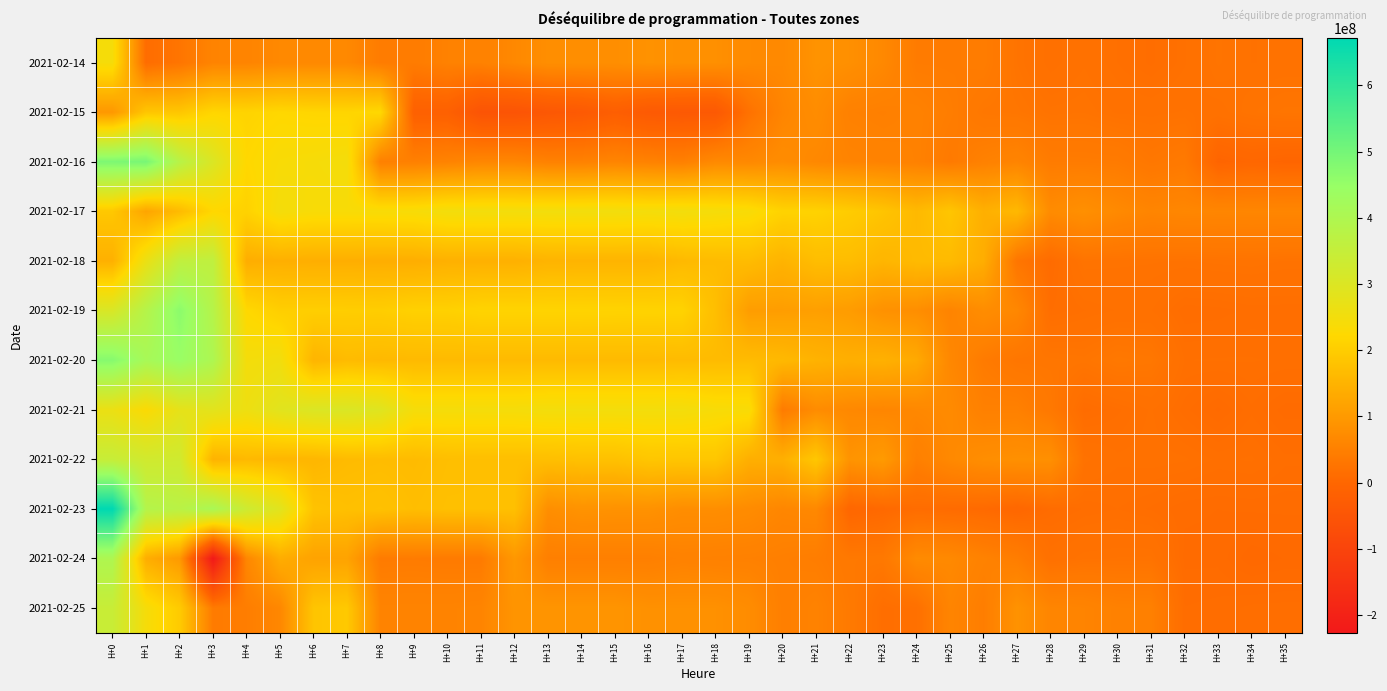

Reading right to left, what are all the values shown in this chart?

2021-02-14: H+35=22674469	H+34=22549641	H+33=26480206	H+32=18632955	H+31=13135468	H+30=17252274	H+29=22182164	H+28=17440674	H+27=26067073	H+26=43499341	H+25=41132696	H+24=41600746	H+23=65918653	H+22=80431895	H+21=86459117	H+20=66980015	H+19=70124280	H+18=80858181	H+17=81401090	H+16=84450891	H+15=78064491	H+14=78064491	H+13=77904335	H+12=65905505	H+11=52413759	H+10=52413759	H+9=41869138	H+8=42408431	H+7=66617935	H+6=66610070	H+5=66582612	H+4=57967927	H+3=57603267	H+2=28202222	H+1=11588627	H+0=242144059
2021-02-15: H+35=28457335	H+34=25725850	H+33=21124788	H+32=22851064	H+31=21511840	H+30=22040649	H+29=25919723	H+28=25132628	H+27=30240156	H+26=32354169	H+25=44746712	H+24=52285034	H+23=48320044	H+22=51065988	H+21=75040592	H+20=59803831	H+19=21547007	H+18=-38330547	H+17=-37922345	H+16=-35922345	H+15=-21865886	H+14=-36885234	H+13=-42832868	H+12=-52690799	H+11=-53482799	H+10=-16402336	H+9=-16446843	H+8=222152543	H+7=216173478	H+6=217074874	H+5=220493473	H+4=213503467	H+3=217181953	H+2=187016702	H+1=186456240	H+0=96147594
2021-02-16: H+35=-3253685	H+34=481786	H+33=-4052921	H+32=37049979	H+31=32272886	H+30=40330792	H+29=41415951	H+28=41765011	H+27=58355582	H+26=51682992	H+25=38767002	H+24=52159639	H+23=55315577	H+22=58162850	H+21=65008235	H+20=74316963	H+19=66474604	H+18=68302883	H+17=49874935	H+16=54096148	H+15=59164905	H+14=52837227	H+13=52782408	H+12=63354533	H+11=63354530	H+10=56154530	H+9=50057329	H+8=50057329	H+7=246846461	H+6=241083526	H+5=237502246	H+4=221020489	H+3=302025659	H+2=378162223	H+1=494386016	H+0=486721110
2021-02-17: H+35=61851846	H+34=62137102	H+33=61532485	H+32=63379508	H+31=60095036	H+30=68175613	H+29=80859816	H+28=71497741	H+27=160091156	H+26=142950625	H+25=185719888	H+24=161983180	H+23=183712921	H+22=198704827	H+21=210586946	H+20=211325210	H+19=237086424	H+18=244408162	H+17=249872037	H+16=247275993	H+15=250639570	H+14=250639570	H+13=249603560	H+12=249603560	H+11=249603560	H+10=249603560	H+9=239651826	H+8=237879782	H+7=237865172	H+6=237942431	H+5=246952166	H+4=210330963	H+3=220187611	H+2=164738114	H+1=122644370	H+0=189477260
2021-02-18: H+35=24128762	H+34=25687540	H+33=25084614	H+32=24042850	H+31=24666927	H+30=25131150	H+29=25823363	H+28=9791340	H+27=29800288	H+26=138661904	H+25=164209125	H+24=164266299	H+23=153669051	H+22=168131562	H+21=169318192	H+20=150178295	H+19=166888255	H+18=165964701	H+17=161854731	H+16=151555220	H+15=151563336	H+14=151312336	H+13=150751134	H+12=144751134	H+11=144751134	H+10=144751134	H+9=139942133	H+8=139640418	H+7=141068768	H+6=141068446	H+5=142790158	H+4=139071003	H+3=361557080	H+2=359613092	H+1=266335247	H+0=144297435
2021-02-19: H+35=14324021	H+34=14392475	H+33=12913666	H+32=12455989	H+31=19196381	H+30=19253374	H+29=17158795	H+28=13695582	H+27=64256934	H+26=75109316	H+25=57845108	H+24=77800739	H+23=83120966	H+22=104340816	H+21=111218064	H+20=107535984	H+19=106891610	H+18=171332088	H+17=211841031	H+16=211766150	H+15=212662049	H+14=213550049	H+13=213394039	H+12=213394039	H+11=213394039	H+10=207353039	H+9=207490039	H+8=201109006	H+7=201830006	H+6=202947006	H+5=202989768	H+4=222472822	H+3=383401522	H+2=466230132	H+1=384265879	H+0=306734831
2021-02-20: H+35=16965185	H+34=17489054	H+33=17528057	H+32=17279400	H+31=32230960	H+30=34089653	H+29=28649498	H+28=30282603	H+27=29975162	H+26=40626769	H+25=64740463	H+24=131318698	H+23=145387807	H+22=141370980	H+21=148672278	H+20=160711503	H+19=165942905	H+18=165461273	H+17=165461273	H+16=163400836	H+15=163400835	H+14=163400835	H+13=163400835	H+12=163400835	H+11=163400835	H+10=163400835	H+9=162710835	H+8=161665699	H+7=165450231	H+6=152922802	H+5=252922802	H+4=246150286	H+3=400751275	H+2=443719414	H+1=413888210	H+0=473455603
2021-02-21: H+35=9321518	H+34=13338710	H+33=8044713	H+32=12746133	H+31=19447926	H+30=14999869	H+29=11123972	H+28=34933240	H+27=50422634	H+26=49904902	H+25=70225864	H+24=65069026	H+23=60985821	H+22=65434947	H+21=73600052	H+20=40885870	H+19=237379583	H+18=239425974	H+17=248973087	H+16=248973085	H+15=248973085	H+14=248973085	H+13=248973085	H+12=244950551	H+11=244984791	H+10=244984791	H+9=244984791	H+8=292795929	H+7=304049351	H+6=302549488	H+5=288022059	H+4=260382693	H+3=285615103	H+2=277308694	H+1=230806072	H+0=265324935
2021-02-22: H+35=14296203	H+34=17638109	H+33=16831283	H+32=19450886	H+31=20354247	H+30=19679169	H+29=23429576	H+28=80743200	H+27=81638241	H+26=77516709	H+25=66692179	H+24=48446751	H+23=101575879	H+22=87555765	H+21=188562787	H+20=142188857	H+19=142088844	H+18=187166502	H+17=185968384	H+16=186660471	H+15=176815229	H+14=176815229	H+13=172965458	H+12=172965458	H+11=172844932	H+10=171620827	H+9=165524610	H+8=167441196	H+7=165441112	H+6=156251237	H+5=155805773	H+4=161648738	H+3=148998276	H+2=327981066	H+1=324447612	H+0=345569338
2021-02-23: H+35=10742160	H+34=10654970	H+33=10276609	H+32=10634821	H+31=13440420	H+30=15525423	H+29=13946416	H+28=10750144	H+27=1007371	H+26=7125895	H+25=9687889	H+24=11691452	H+23=5603536	H+22=-13930	H+21=66337540	H+20=62126549	H+19=72382089	H+18=77670973	H+17=76795889	H+16=84795887	H+15=84795888	H+14=86605064	H+13=78220916	H+12=174140924	H+11=174140924	H+10=174140924	H+9=169827220	H+8=177571161	H+7=174030923	H+6=180671723	H+5=288866375	H+4=333003890	H+3=409986077	H+2=375160188	H+1=386662610	H+0=671884651
2021-02-24: H+35=6884918	H+34=5273557	H+33=9752915	H+32=9752915	H+31=24796463	H+30=24518390	H+29=23838873	H+28=19325297	H+27=44790173	H+26=53351929	H+25=67477921	H+24=70572800	H+23=34882013	H+22=34915165	H+21=44497036	H+20=47688668	H+19=50452272	H+18=51158280	H+17=53219685	H+16=48219685	H+15=48219685	H+14=48219685	H+13=48219685	H+12=96139685	H+11=39772107	H+10=39772107	H+9=41419751	H+8=40561472	H+7=118157582	H+6=117597582	H+5=138212576	H+4=62536170	H+3=-226628584	H+2=100082445	H+1=139284725	H+0=399034447
2021-02-25: H+35=14700490	H+34=14417150	H+33=12686069	H+32=12105859	H+31=50422157	H+30=51003291	H+29=57869303	H+28=60404444	H+27=85574760	H+26=45037691	H+25=59573962	H+24=18056648	H+23=14368967	H+22=38655689	H+21=53909840	H+20=47275498	H+19=74559388	H+18=82287055	H+17=82287055	H+16=82346298	H+15=89241584	H+14=89241584	H+13=89241584	H+12=89241584	H+11=58903782	H+10=57179782	H+9=57179782	H+8=56887782	H+7=191674439	H+6=183921588	H+5=63823467	H+4=45109409	H+3=40506631	H+2=196298319	H+1=242865542	H+0=343554901